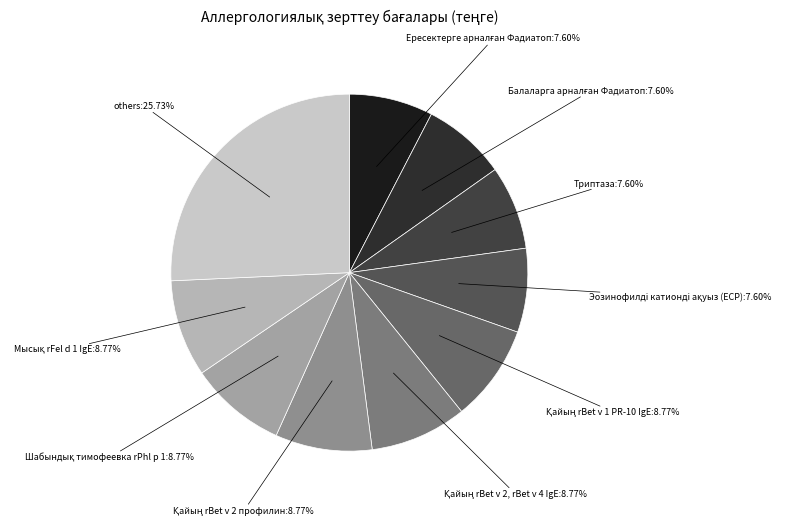

Is there any slice that represents more than half of the pie?

No